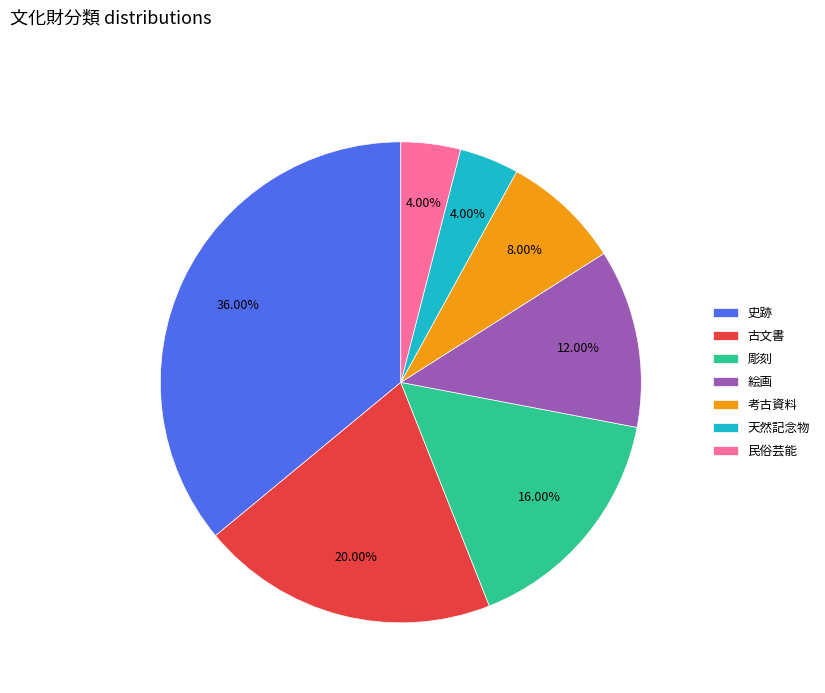

What is the ratio of the value at 絵画 to the value at 天然記念物?

3.0